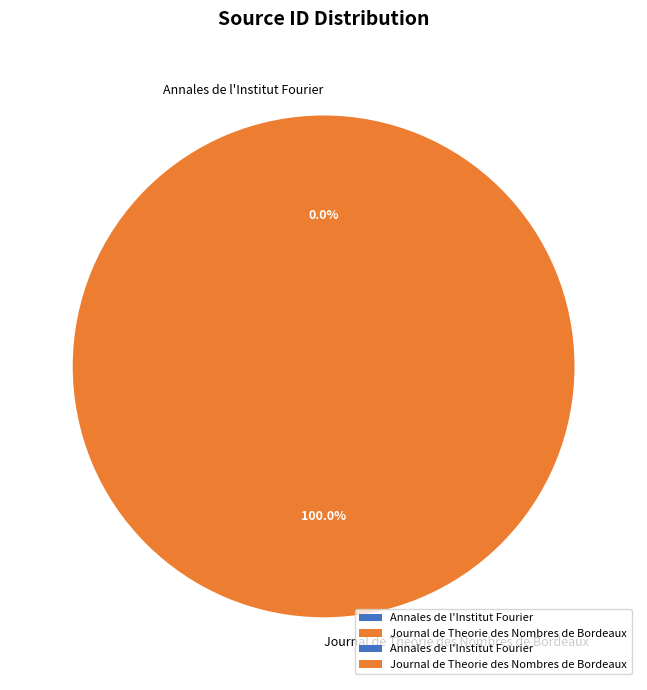

What is the largest slice in the pie chart?

Journal de Theorie des Nombres de Bordeaux